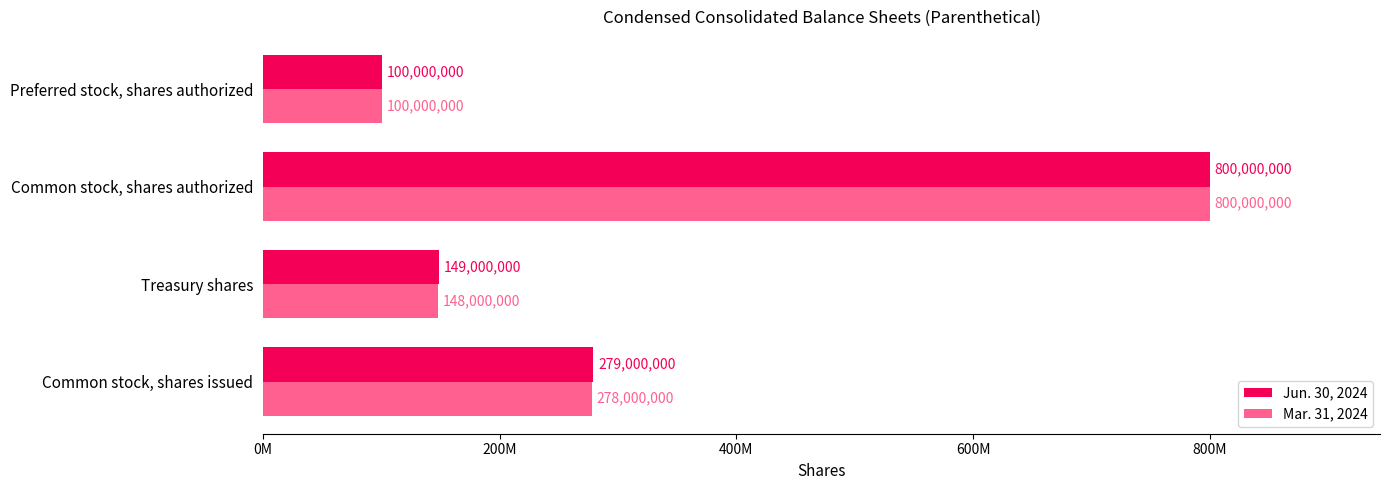

At which category is the sum across all series the highest?

Common stock, shares authorized